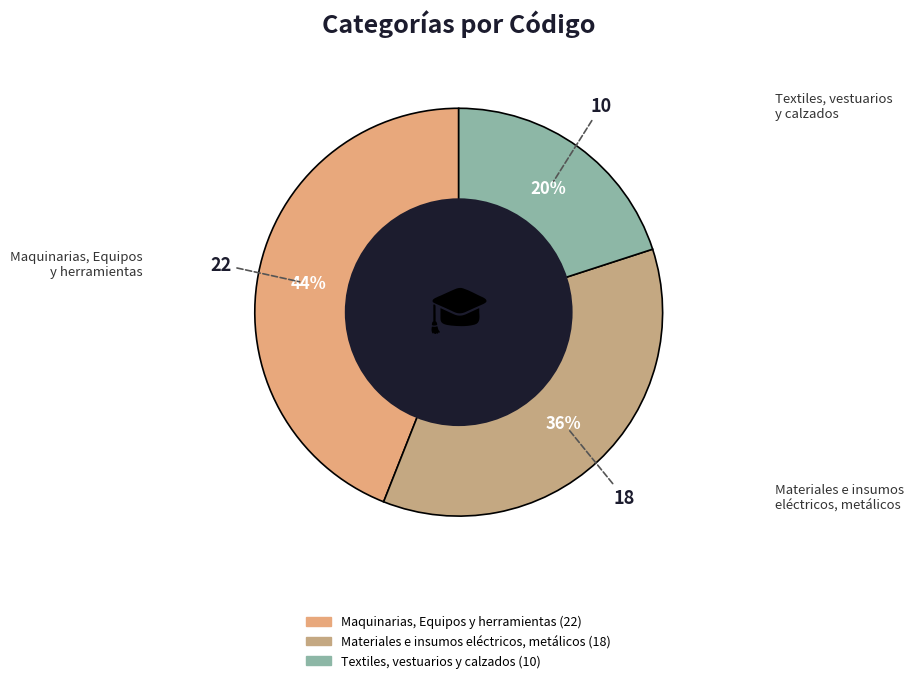

What is the smallest slice in the pie chart?

Textiles, vestuarios y calzados